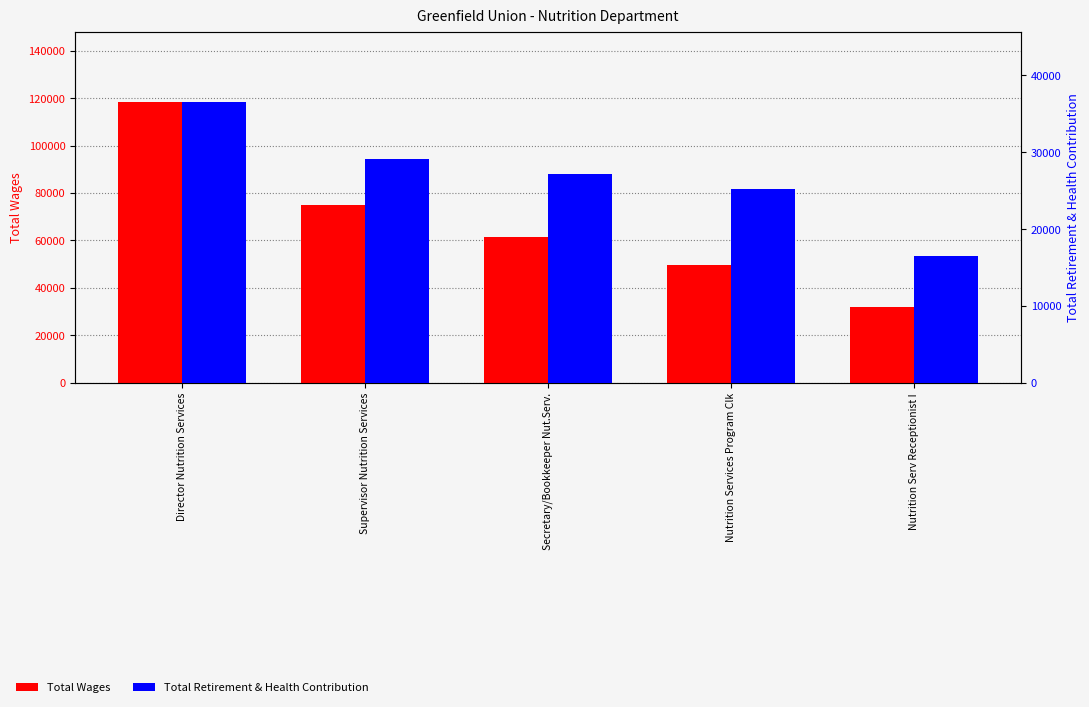

Reading left to right, list all the values displayed in this chart.

Total Wages: 118454	75095	61344	49619	31804
Total Retirement & Health Contribution: 36565	29124	27144	25203	16497